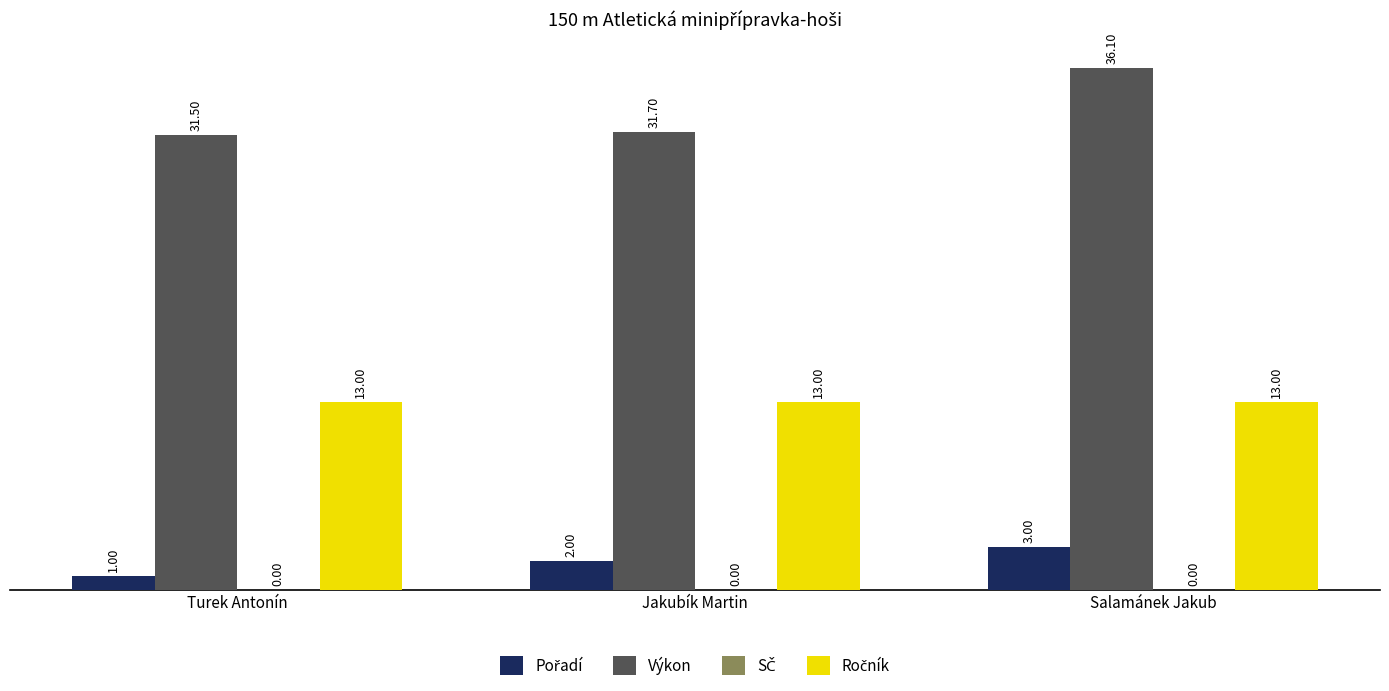

How many bars are there in each group?

3